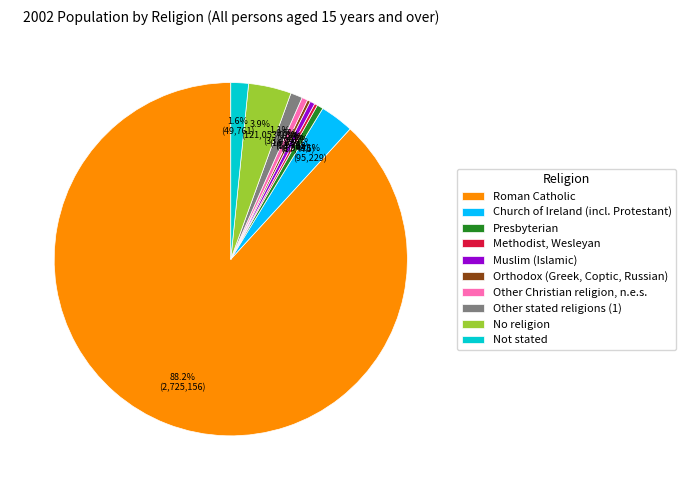

Which slice represents more than half of the pie?

Roman Catholic